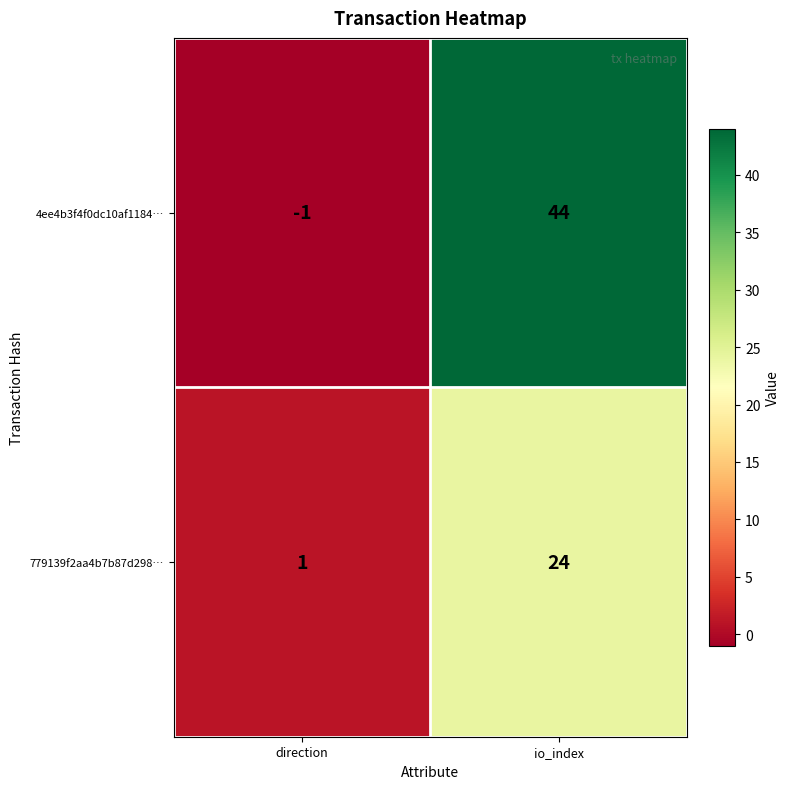

The value of 779139f2aa4b7b87d298… at direction is 0. True or false?

False